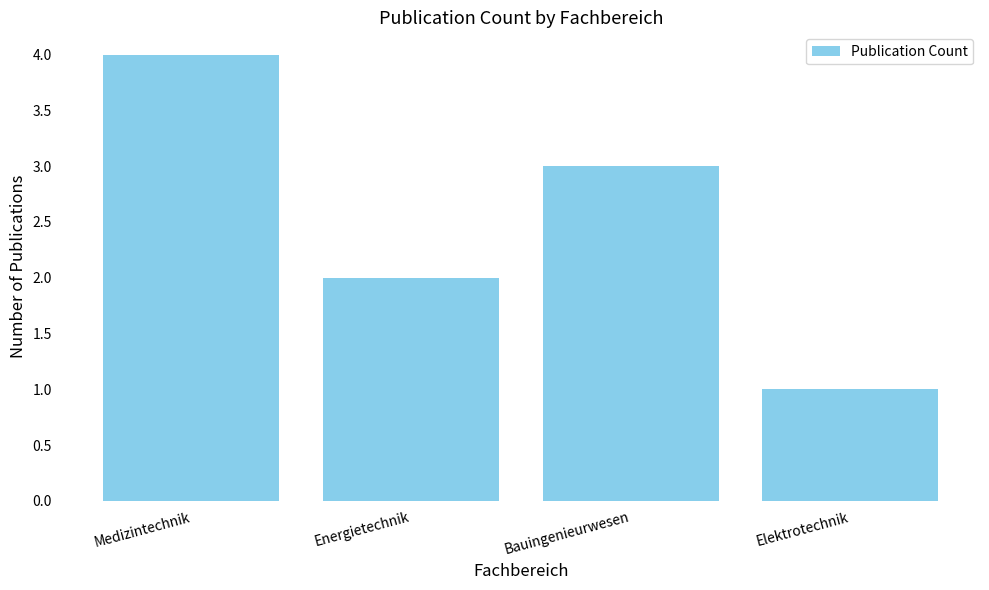

Reading right to left, list all the values displayed in this chart.

1	3	2	4